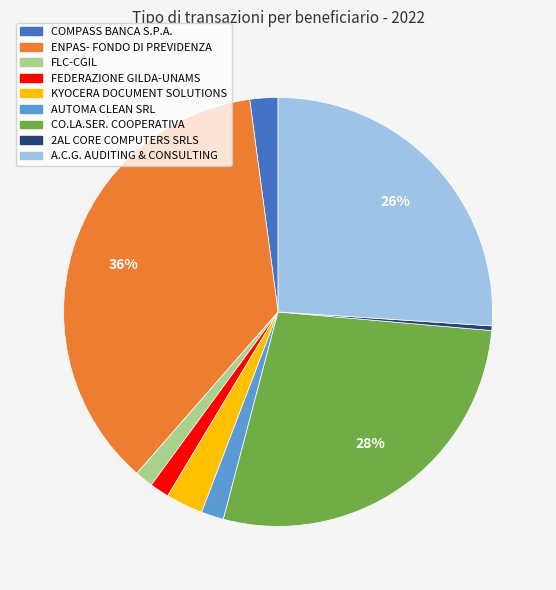

Which has a higher value, AUTOMA CLEAN SRL or KYOCERA DOCUMENT SOLUTIONS?

KYOCERA DOCUMENT SOLUTIONS